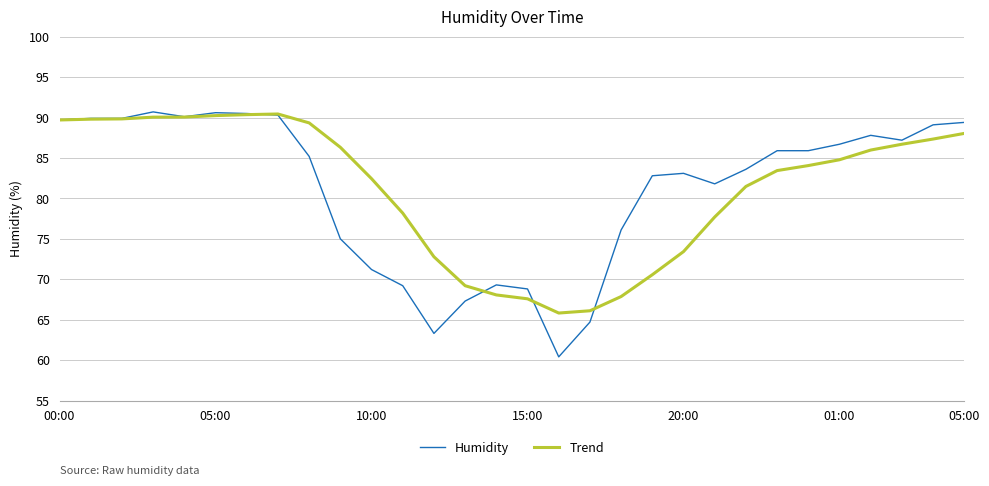

Which series has the largest range (max minus min)?

Humidity